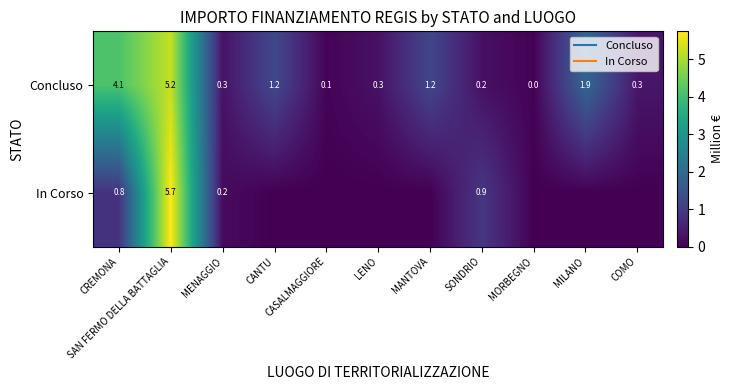

Is it true that In Corso equals 0.0 at MORBEGNO?

True